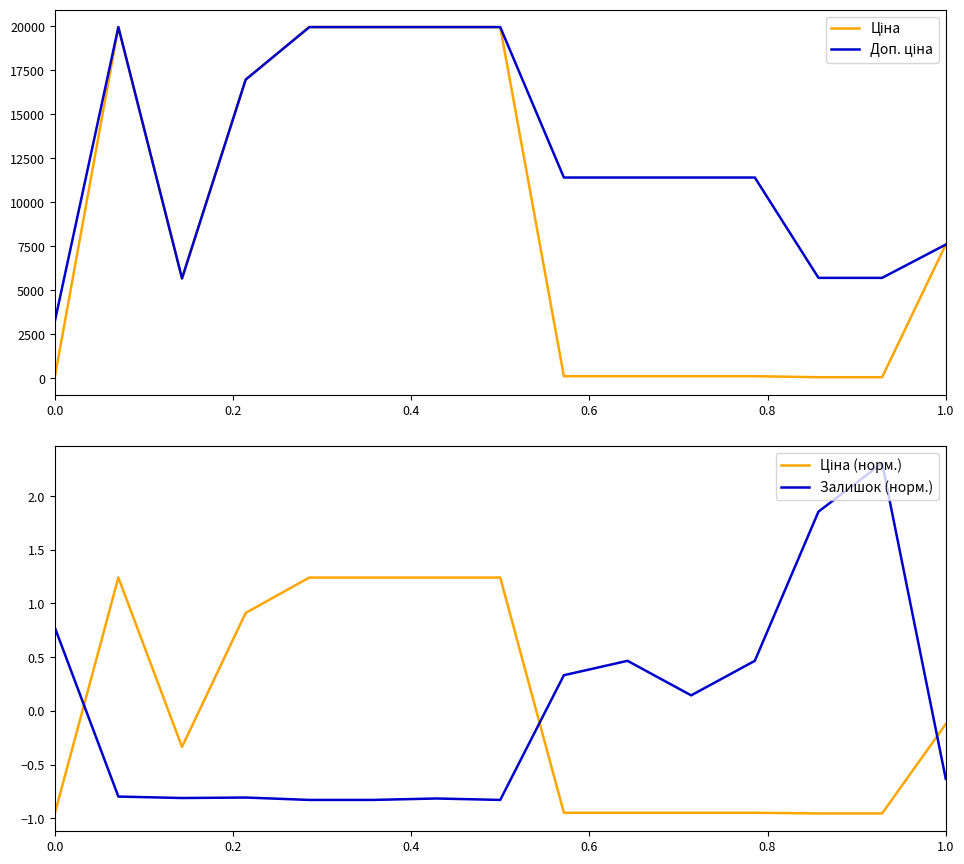

Is it true that Залишок (норм.) equals 0.3 at 0.0?

False